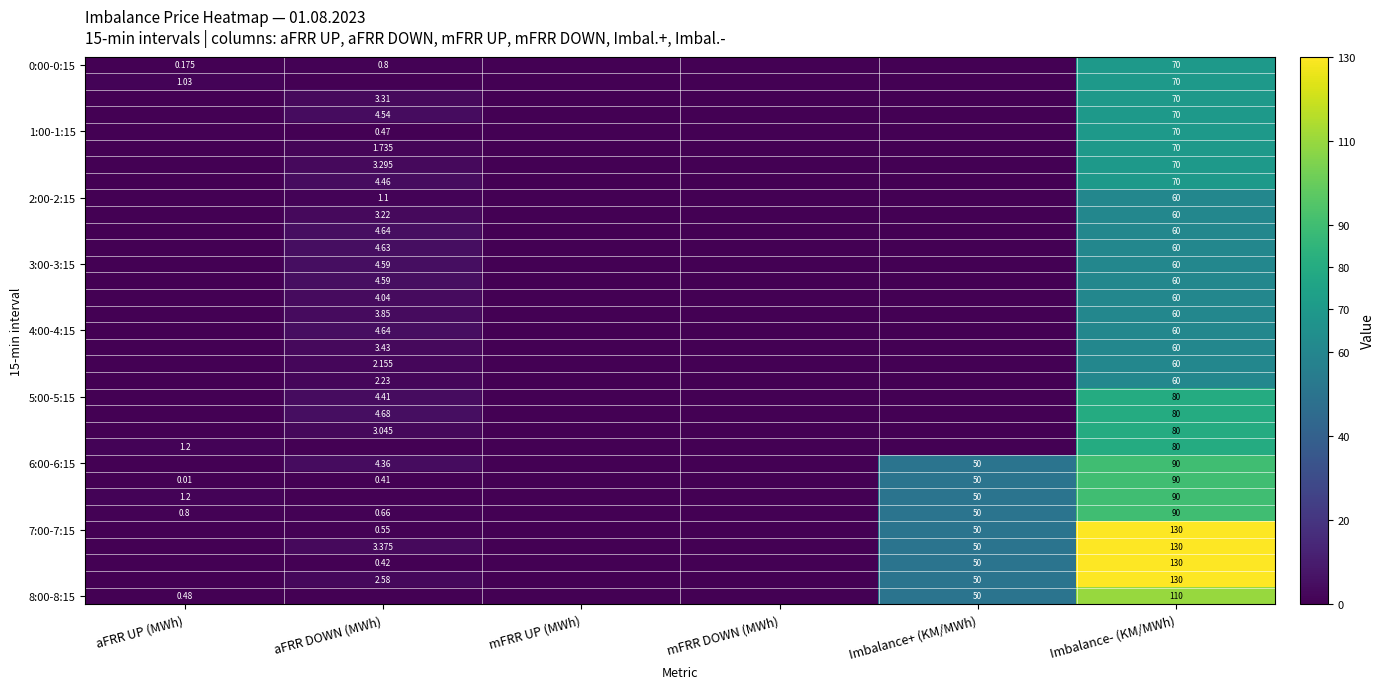

Which has a higher value, Imbalance+ (KM/MWh) or Imbalance- (KM/MWh)?

Imbalance- (KM/MWh)